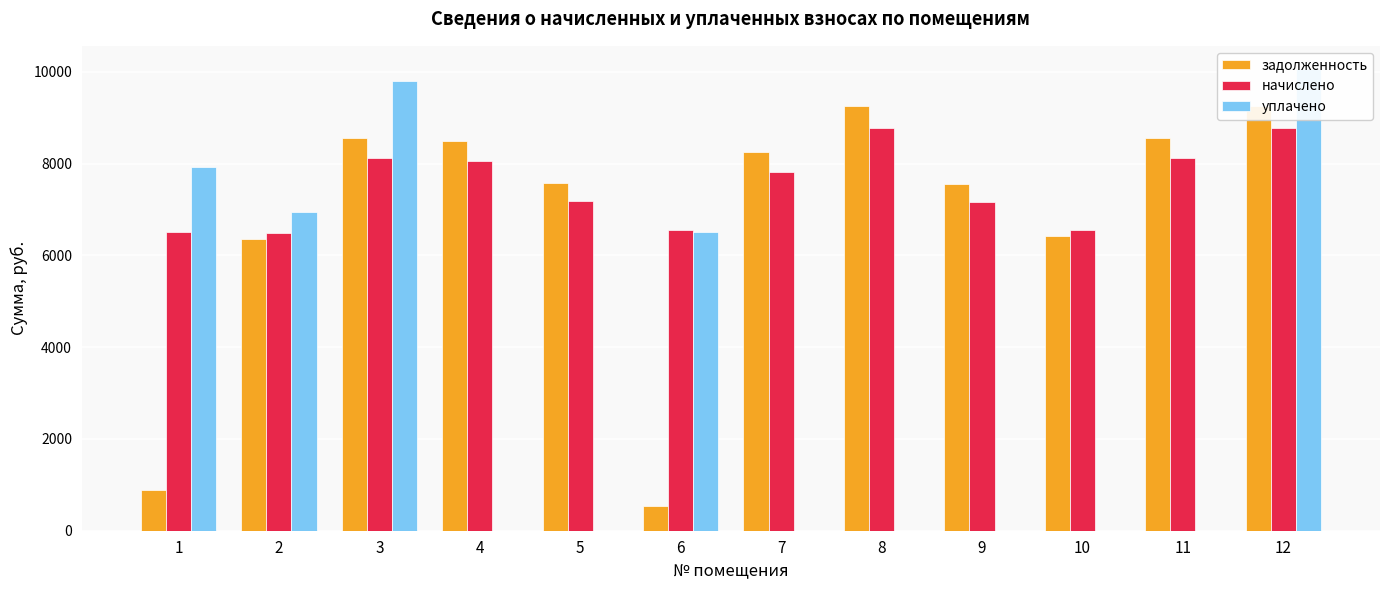

Between 6 and 11, which is larger?

11